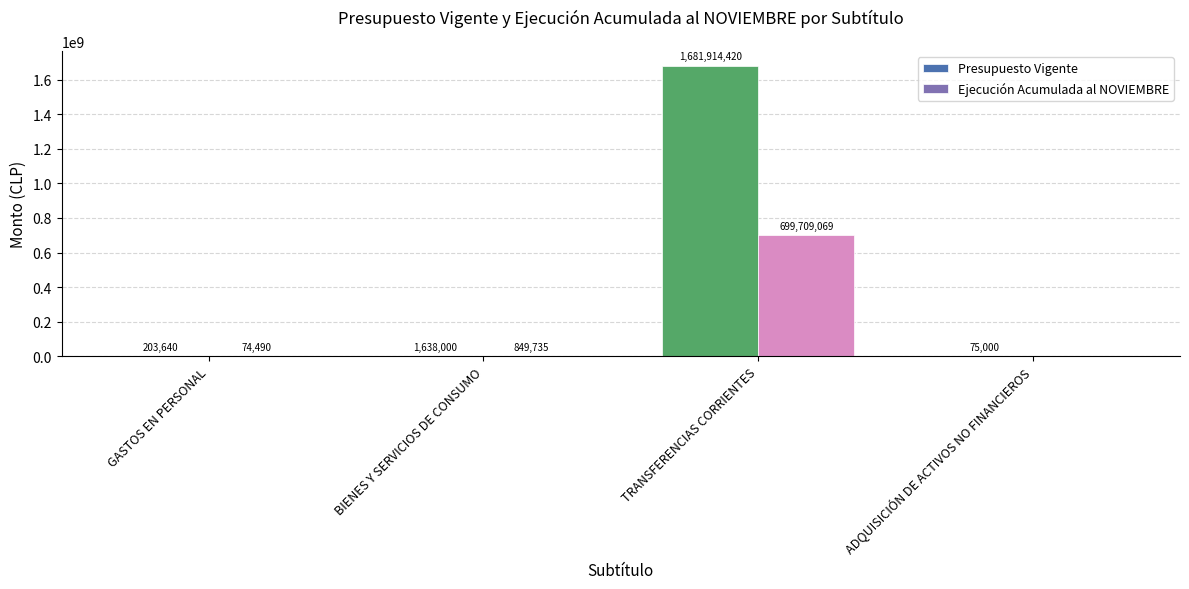

Which series has the largest range (max minus min)?

Presupuesto Vigente